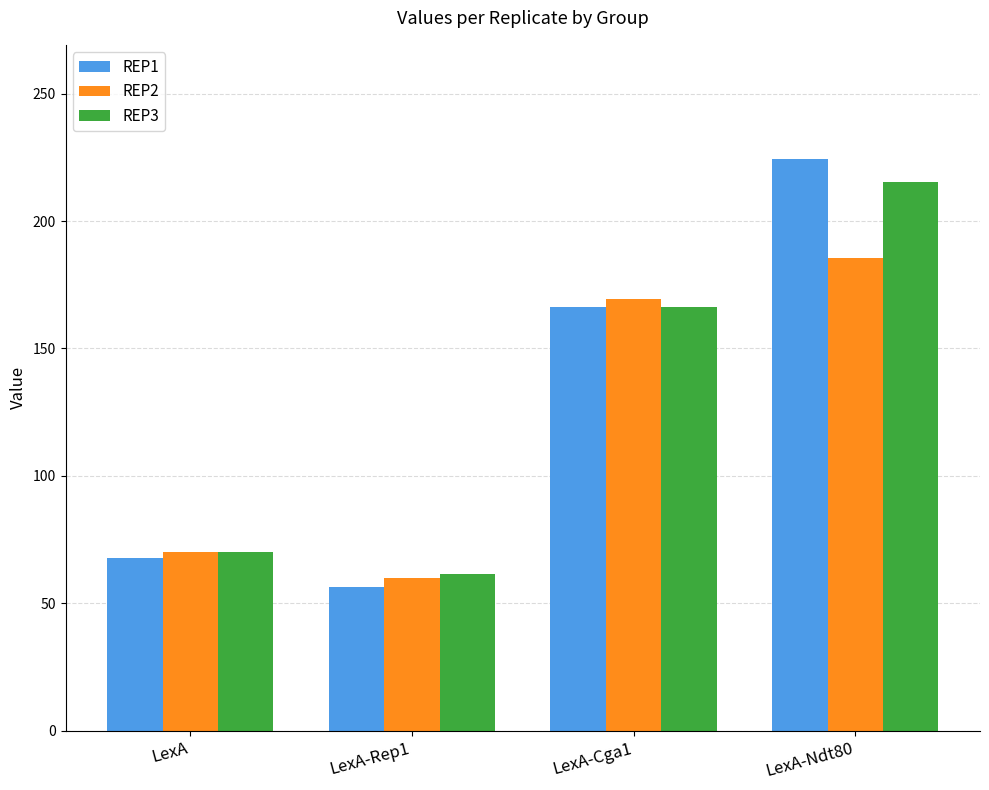

At which category is the sum across all series the highest?

LexA-Ndt80